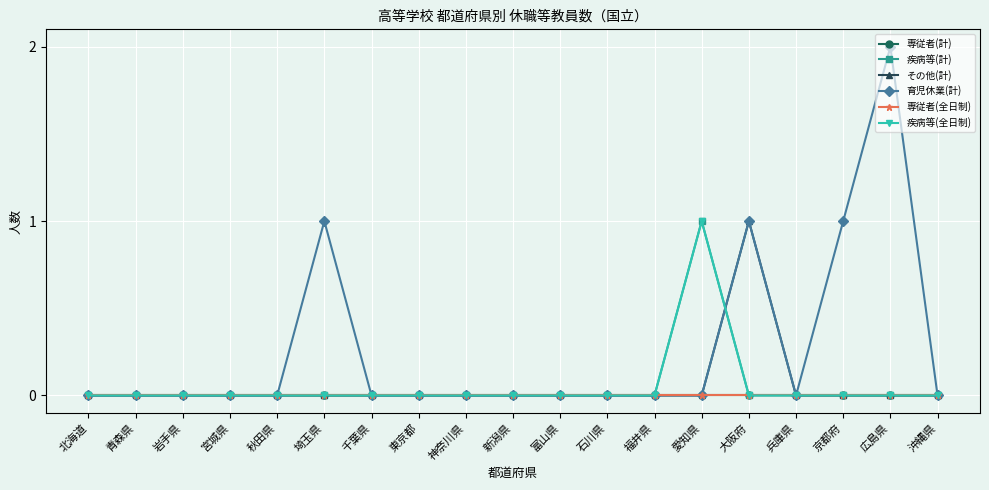

Count the その他(計) values in the range 0 to 1.

19